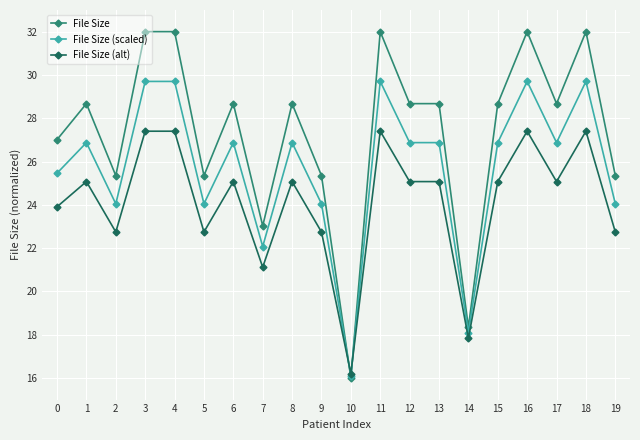

Reading left to right, transcribe all the data shown in this chart.

File Size: 27.0	28.7	25.3	32.0	32.0	25.3	28.7	23.0	28.7	25.3	16.0	32.0	28.7	28.7	18.3	28.7	32.0	28.7	32.0	25.3
File Size (scaled): 25.5	26.9	24.0	29.7	29.7	24.0	26.9	22.1	26.9	24.0	16.1	29.7	26.9	26.9	18.1	26.9	29.7	26.9	29.7	24.0
File Size (alt): 23.9	25.1	22.7	27.4	27.4	22.7	25.1	21.1	25.1	22.7	16.2	27.4	25.1	25.1	17.8	25.1	27.4	25.1	27.4	22.7